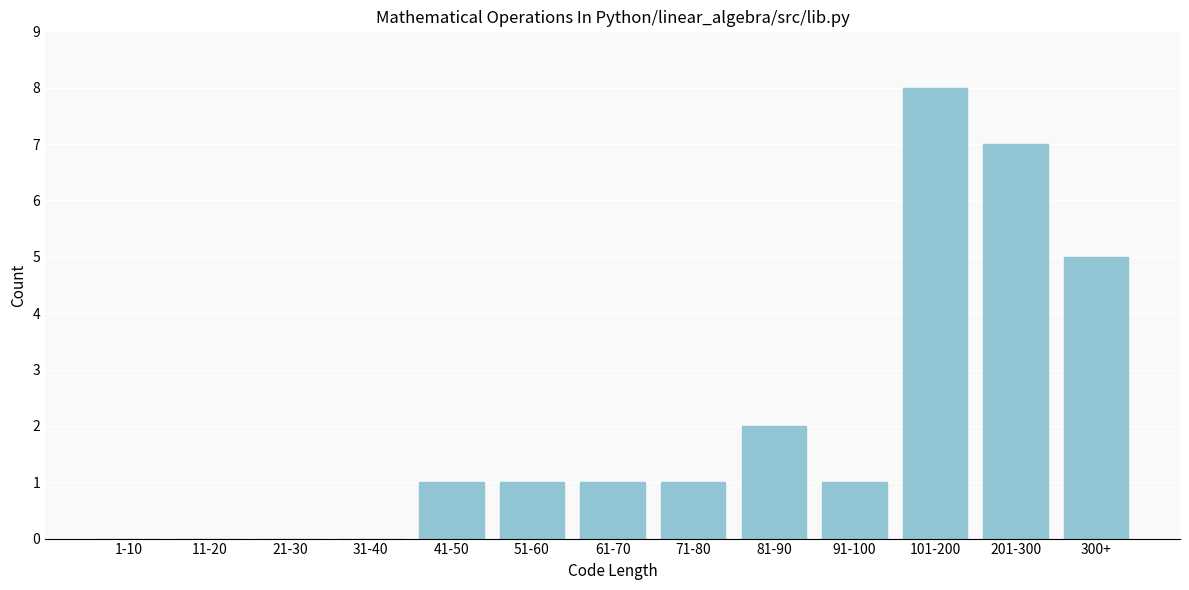

Reading right to left, transcribe all the data shown in this chart.

300+=5	201-300=7	101-200=8	91-100=1	81-90=2	71-80=1	61-70=1	51-60=1	41-50=1	31-40=0	21-30=0	11-20=0	1-10=0